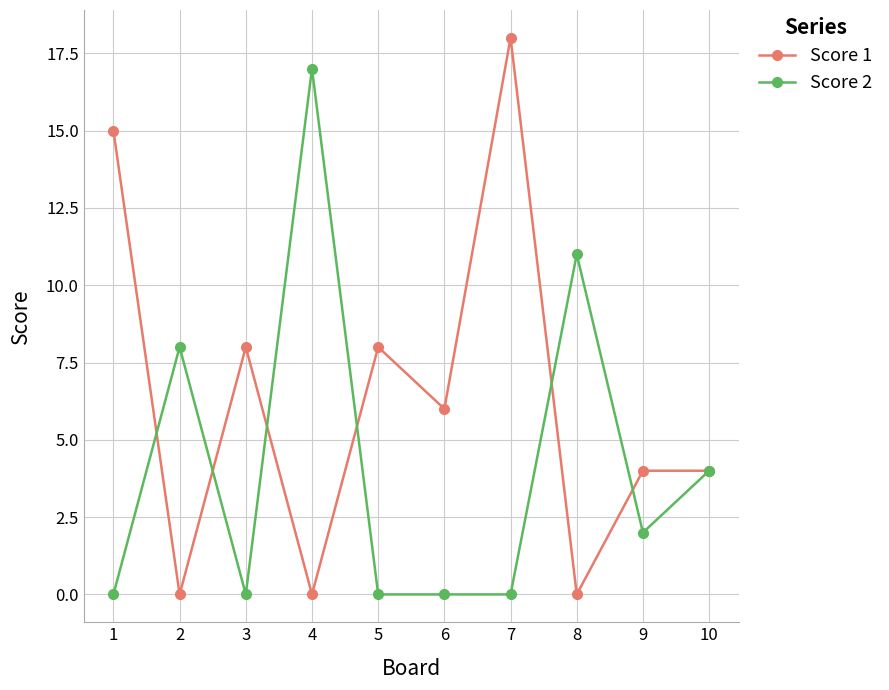

True or false: Score 2 has more than 0 points higher than both neighbors.

True